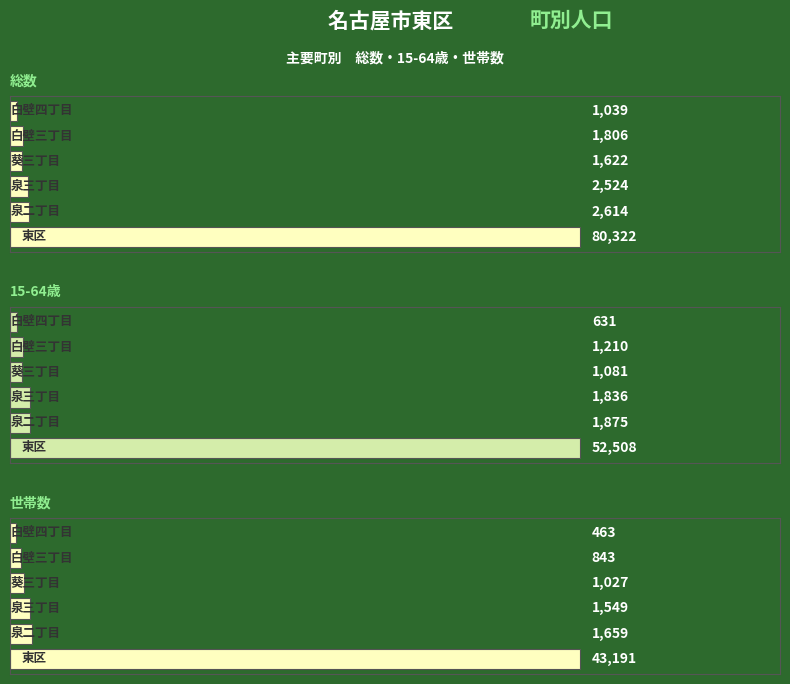

Rank the series by their maximum value, from highest to lowest.

総数, 15-64歳, 世帯数